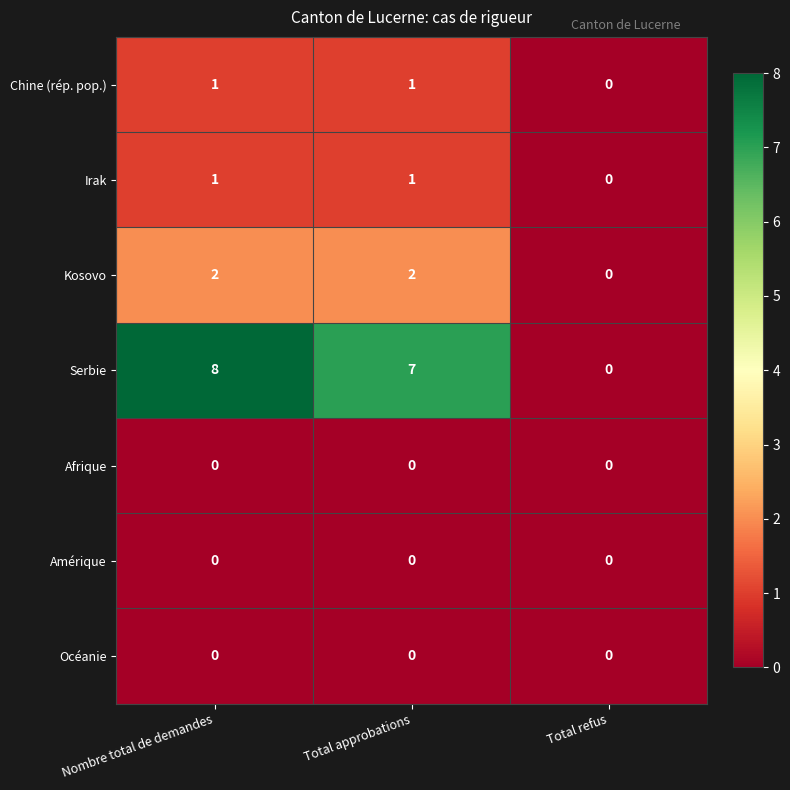

At how many categories does at least one series exceed 1?

2